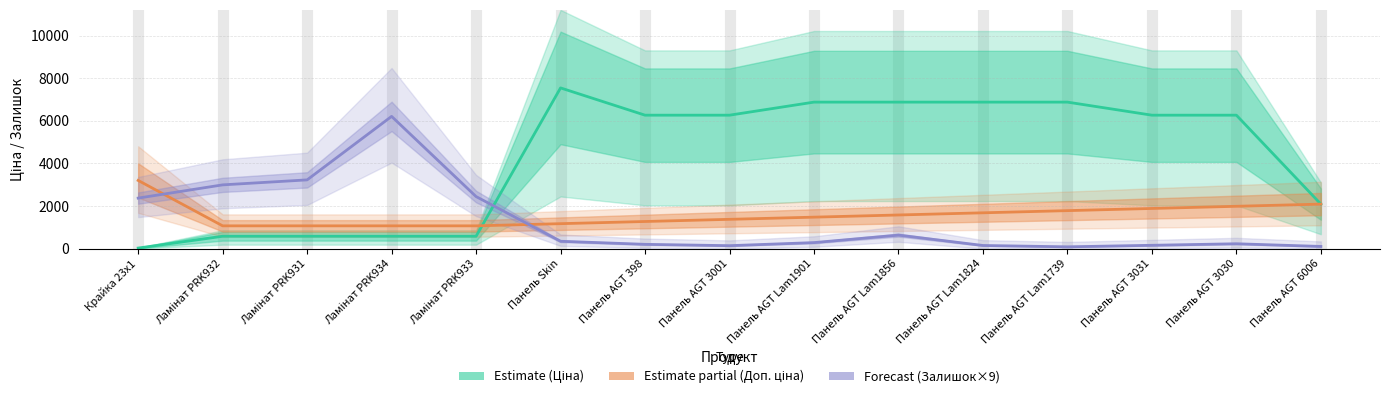

What is the spread (max minus min) of values at Ламінат PRK932?

2411.0